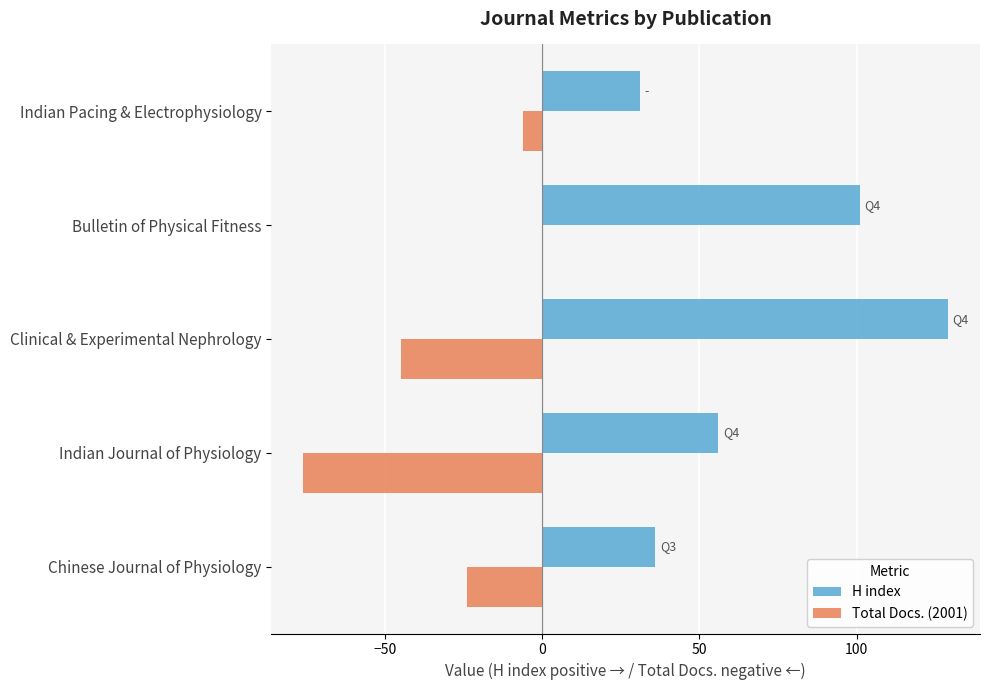

What is the approximate value of Total Docs. (2001) at Indian Journal of Physiology, to the nearest 10?

-80